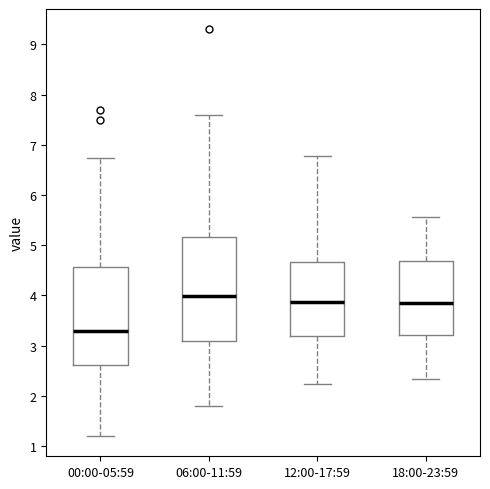

Reading left to right, transcribe this box plot: for each box, give where its median line is, the range the box spans, and where its two whiskers end, as read against the y-axis. The values are not printed on the chart, so give them approximately, as read against the axis.

00:00-05:59: median 3.3, box 2.6 to 4.6, whiskers 1.2 to 6.7
06:00-11:59: median 4.0, box 3.1 to 5.2, whiskers 1.8 to 7.6
12:00-17:59: median 3.9, box 3.2 to 4.7, whiskers 2.2 to 6.8
18:00-23:59: median 3.9, box 3.2 to 4.7, whiskers 2.3 to 5.6